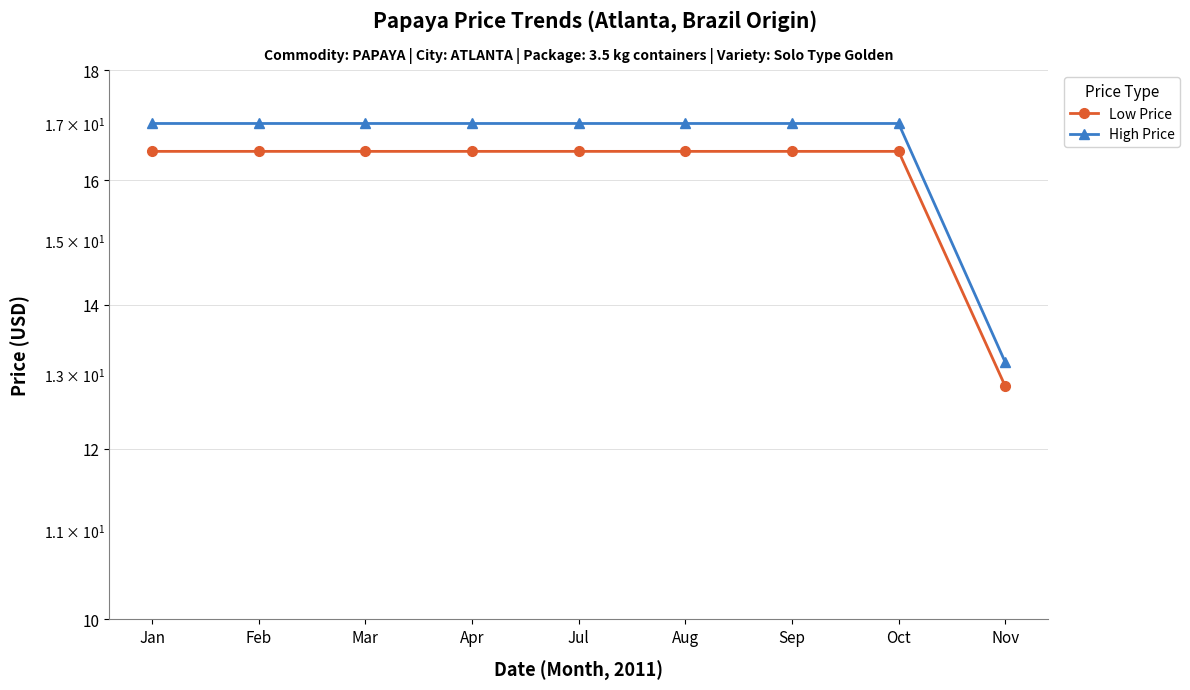

Is the value of High Price at Feb greater than the value of Low Price at Nov?

Yes